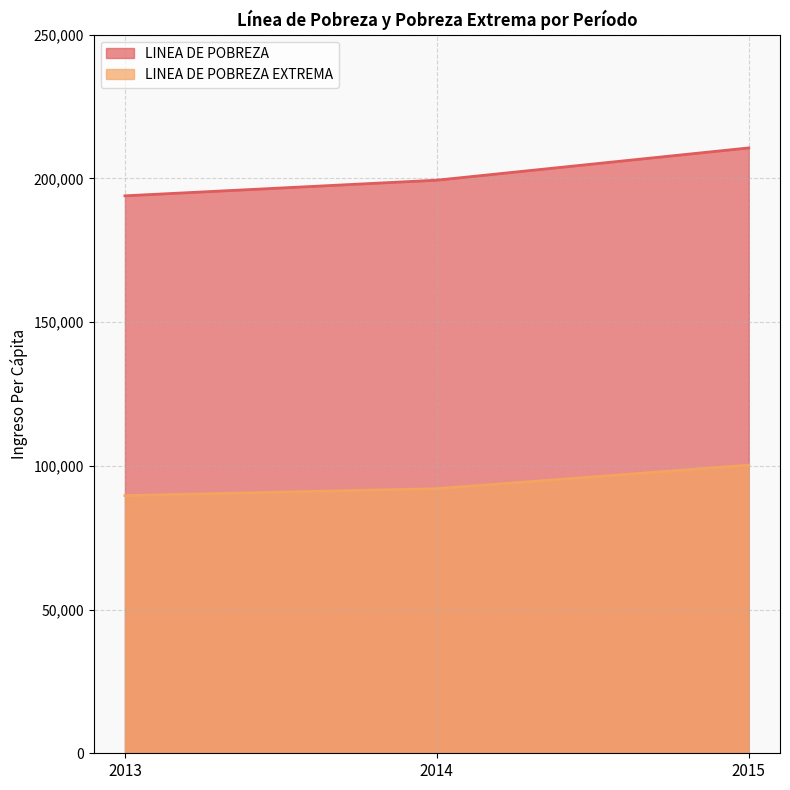

List the labels in order of LINEA DE POBREZA value, smallest first.

2013, 2014, 2015